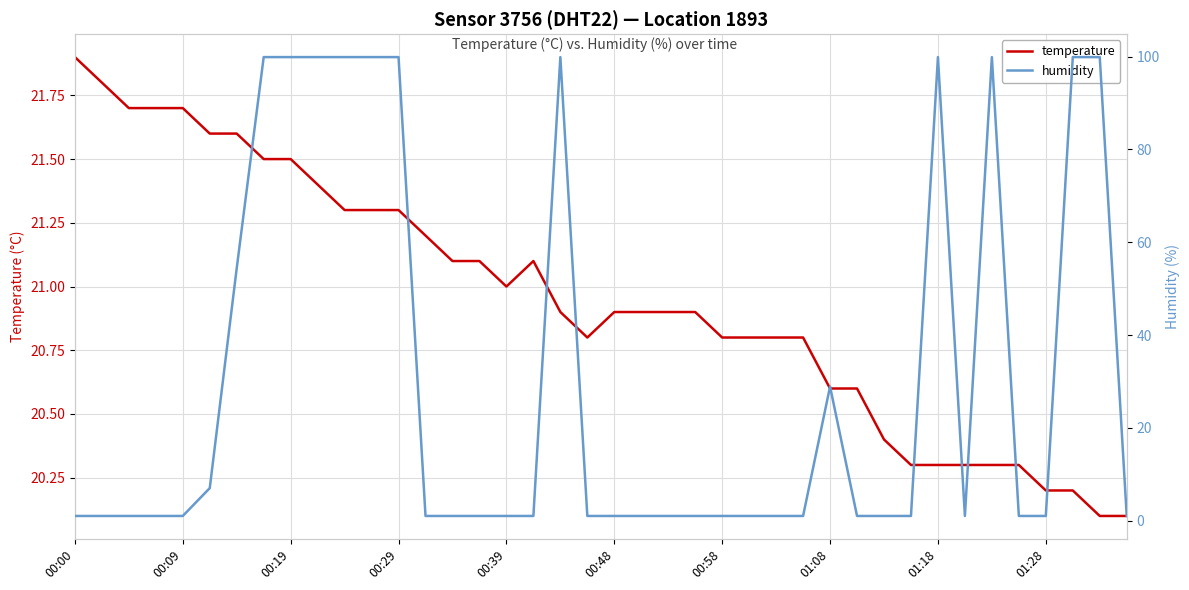

At how many categories does at least one series exceed 87?

11